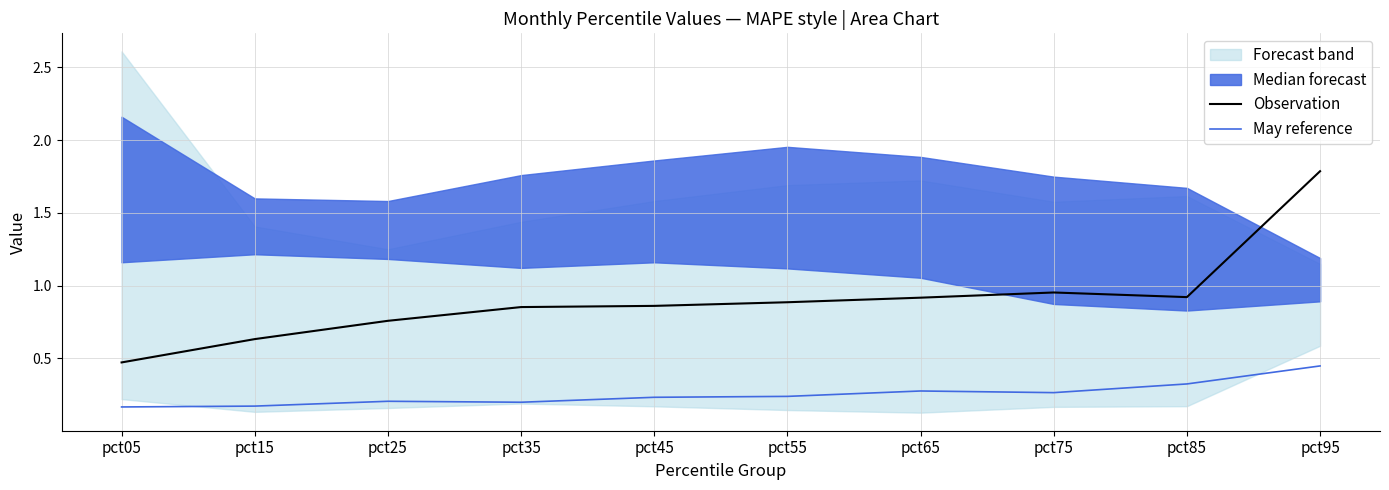

True or false: May reference and Observation cross at least once.

False